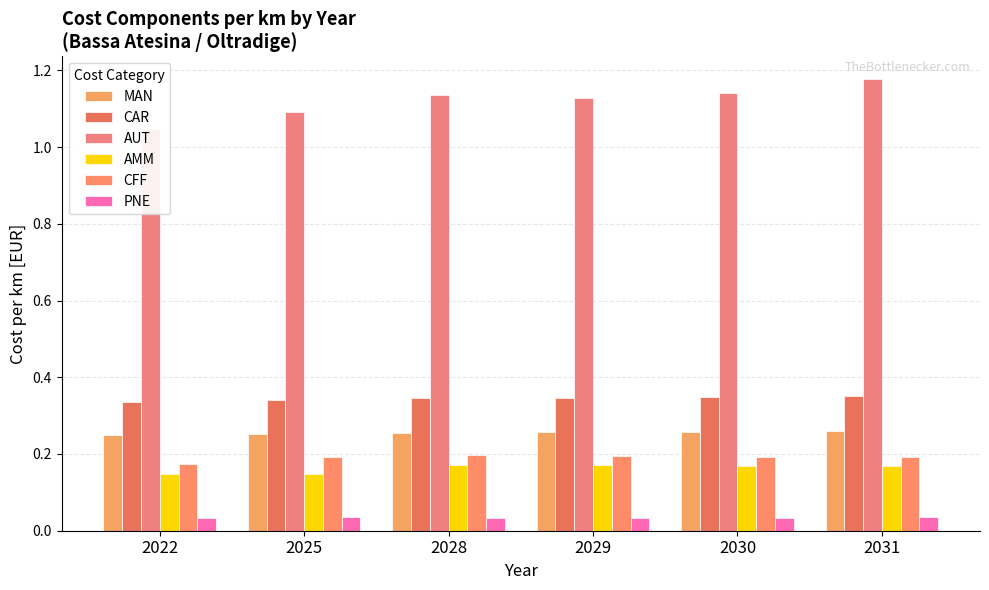

The AMM series shows 0.2 at 2028. True or false?

True